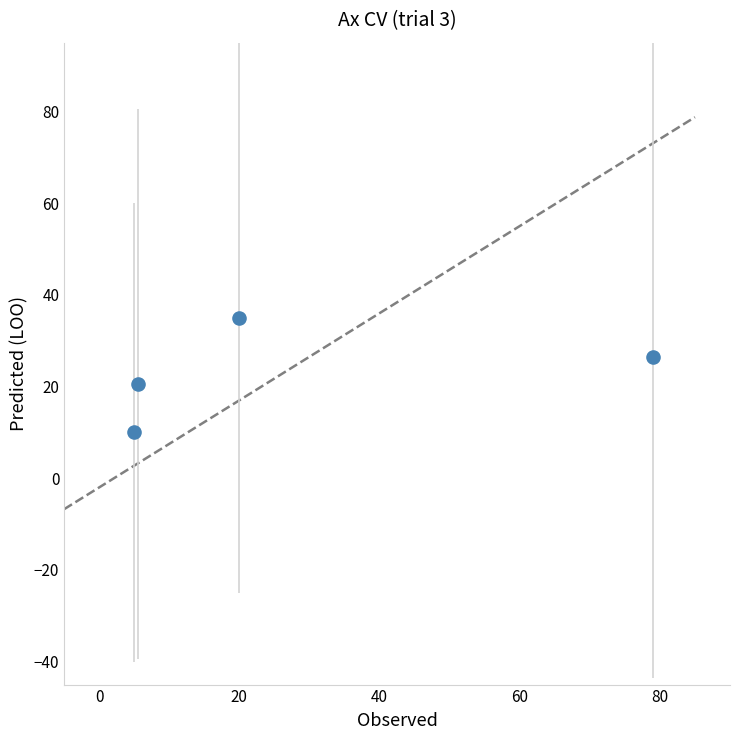

What is the range of Y values (max minus min)?

25.0